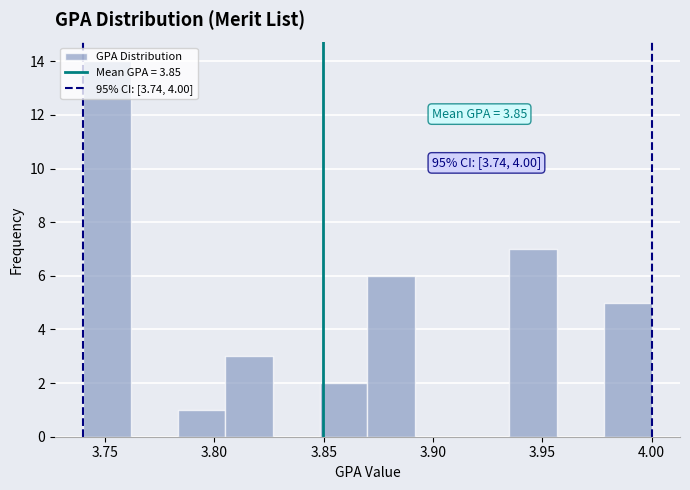

Over which range of the x-axis is the bar tallest?

3.740 to 3.760